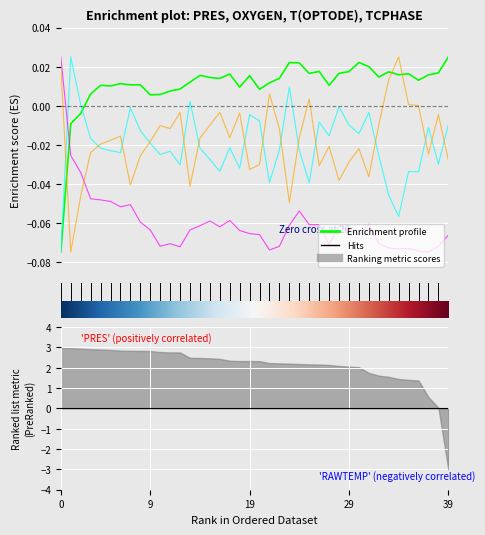

Where is the first local maximum for TCPHASE?

6